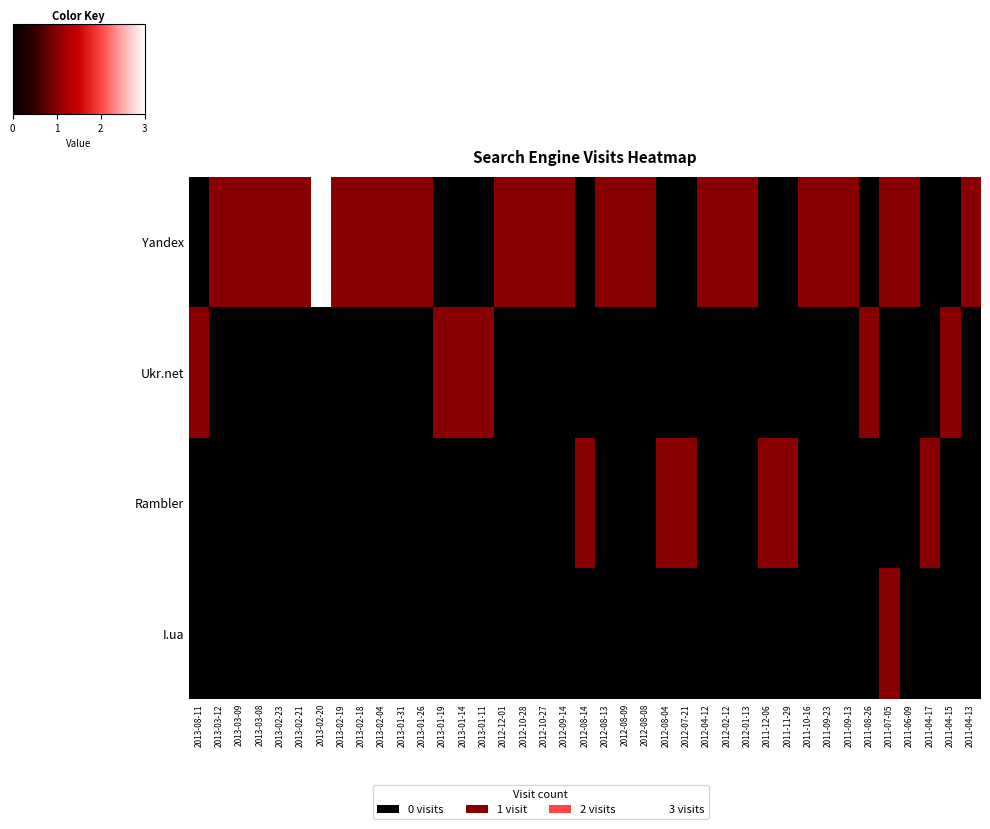

What is the spread (max minus min) of values at 2011-08-26?

1